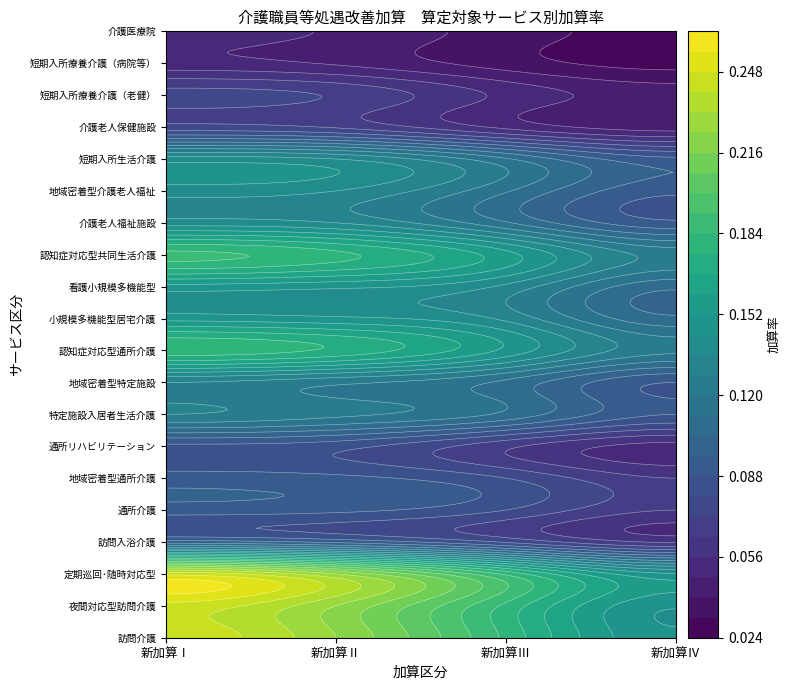

Between 1 and 2, which series saw the biggest shift?

訪問介護